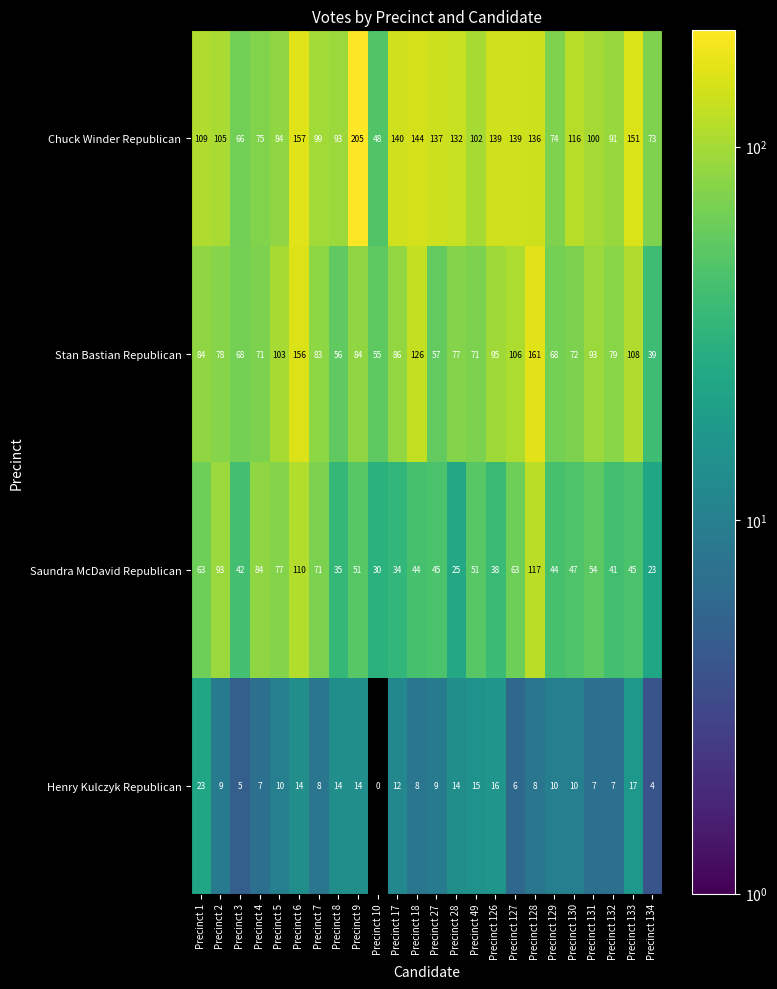

What is the difference between the maximum and minimum values in the Chuck Winder Republican series?

157